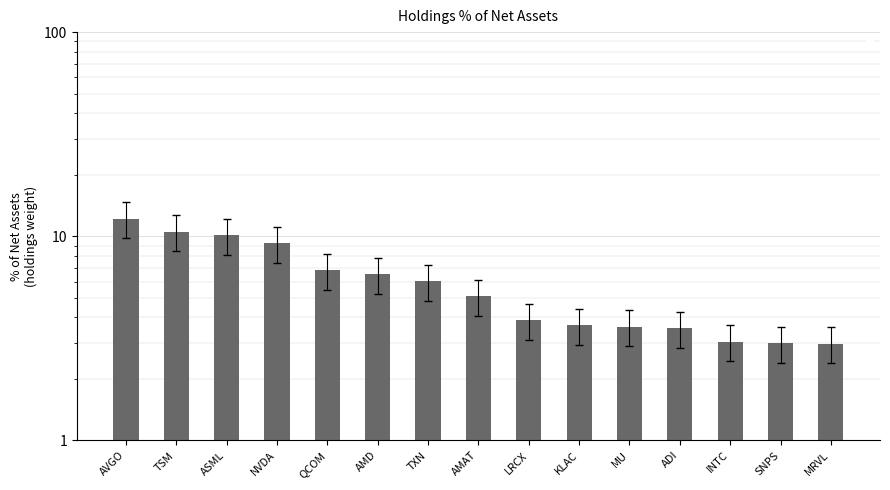

List the labels in order of value, largest first.

AVGO, TSM, ASML, NVDA, QCOM, AMD, TXN, AMAT, LRCX, KLAC, MU, ADI, INTC, SNPS, MRVL